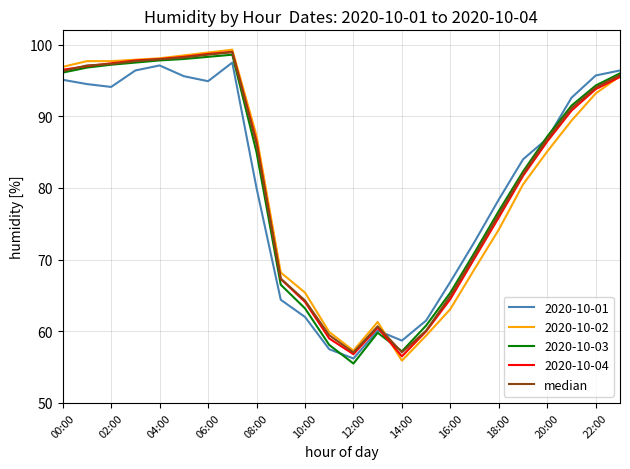

What is the maximum value shown in the chart?

99.3